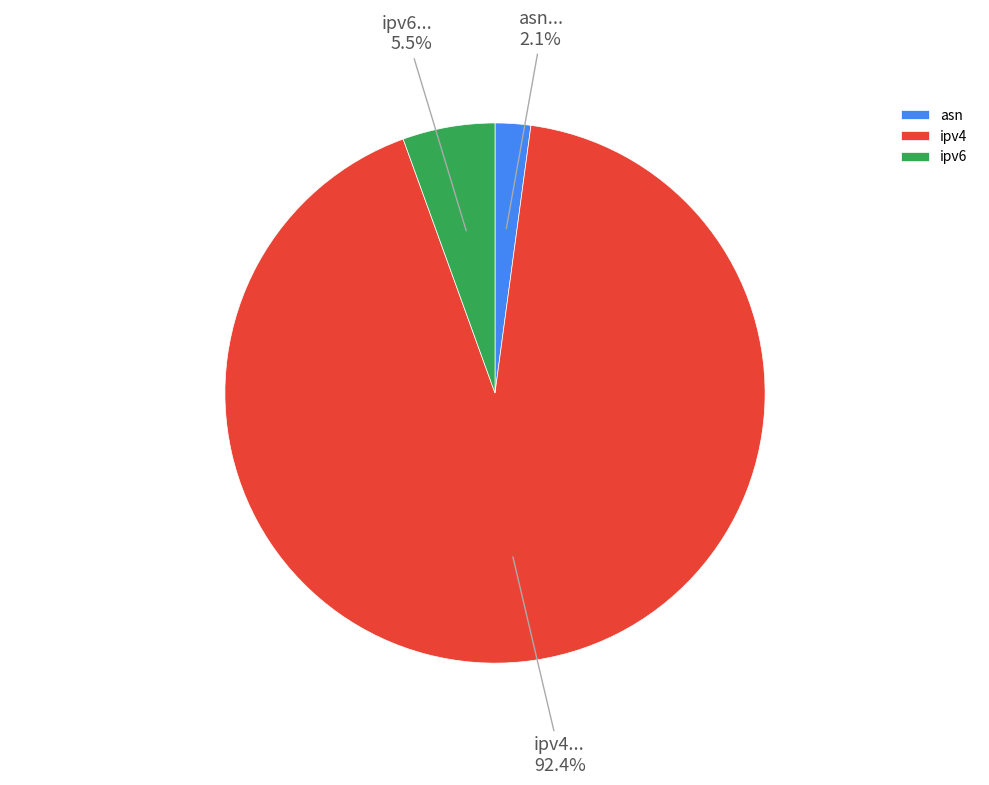

How many slices are in this pie chart?

3